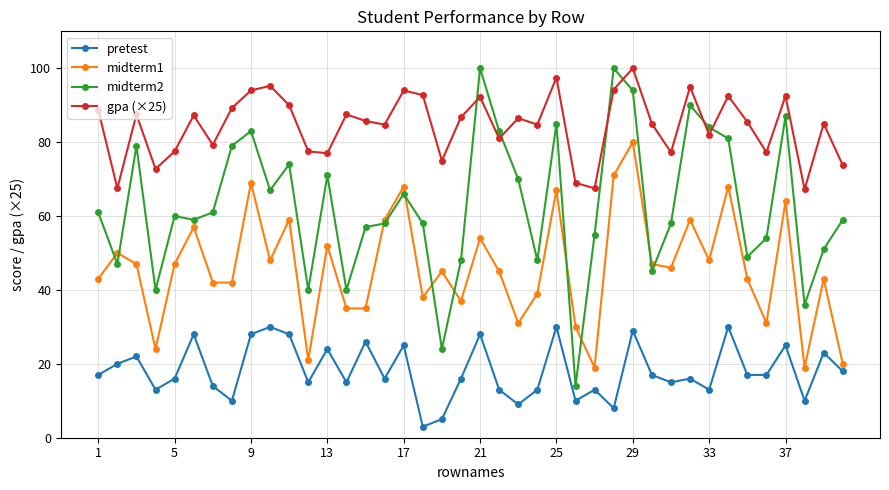

Rank the series by their average value, from highest to lowest.

gpa (×25), midterm2, midterm1, pretest